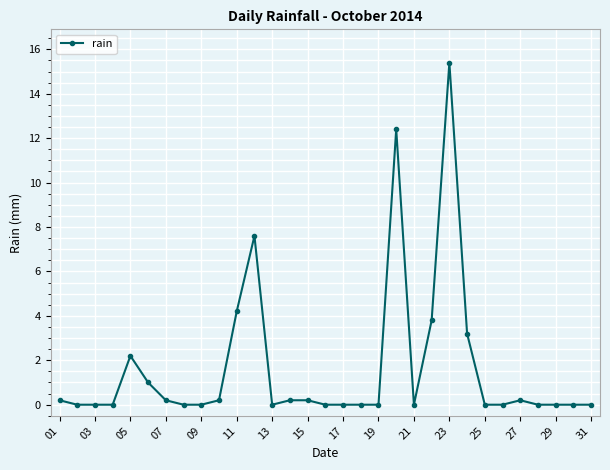

How many categories are shown in the chart?

31